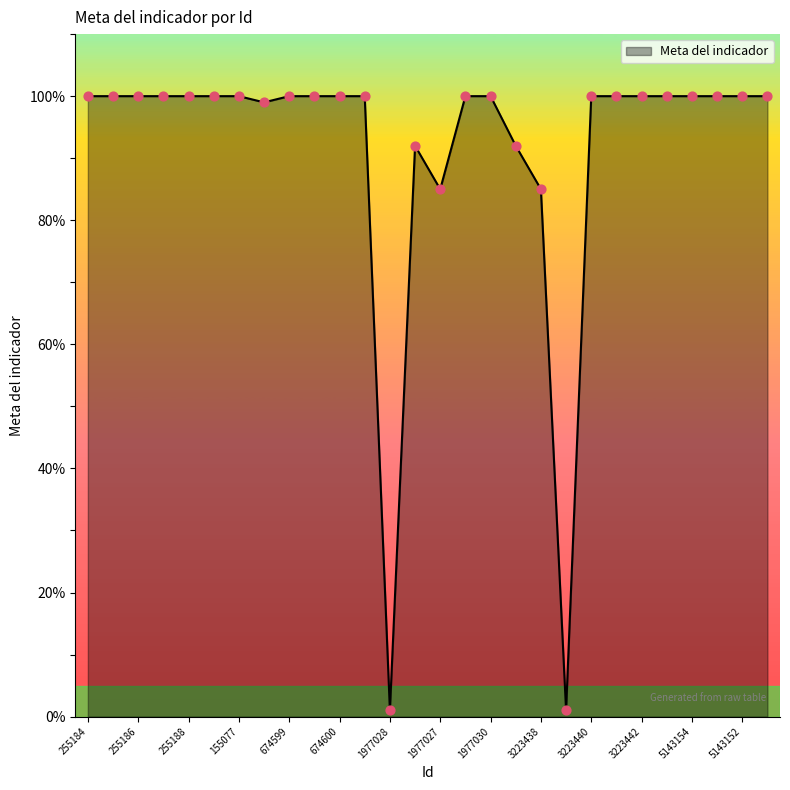

What is the maximum value shown in the chart?

100